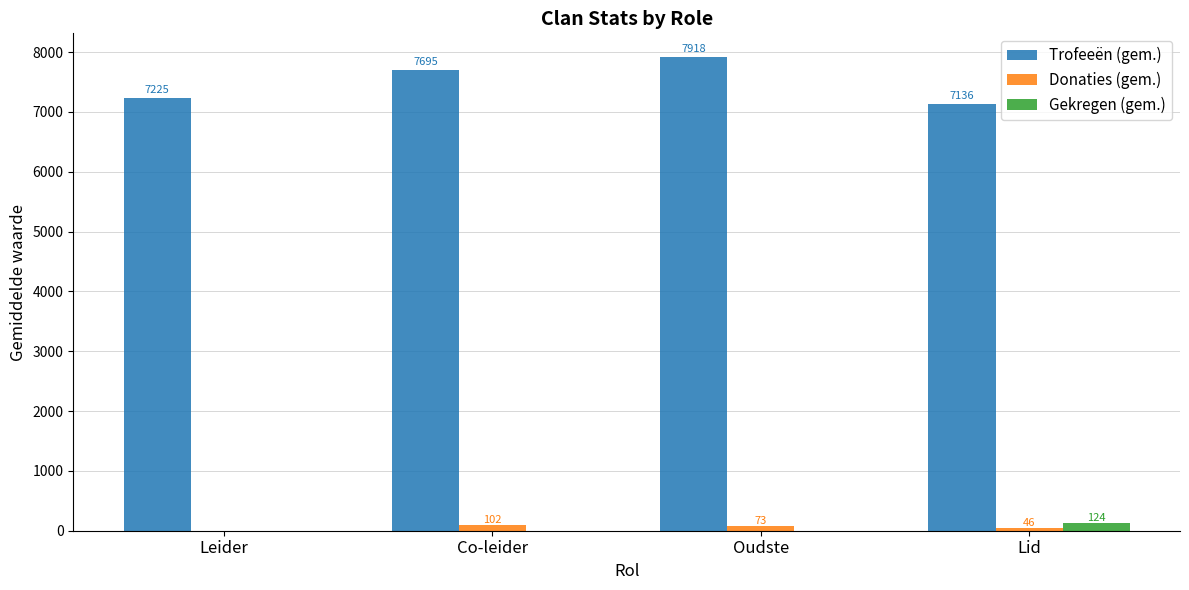

Reading left to right, list all the values displayed in this chart.

Trofeeën (gem.): 7225	7695	7918	7136
Donaties (gem.): 0	102	73	46
Gekregen (gem.): 0	0	0	124